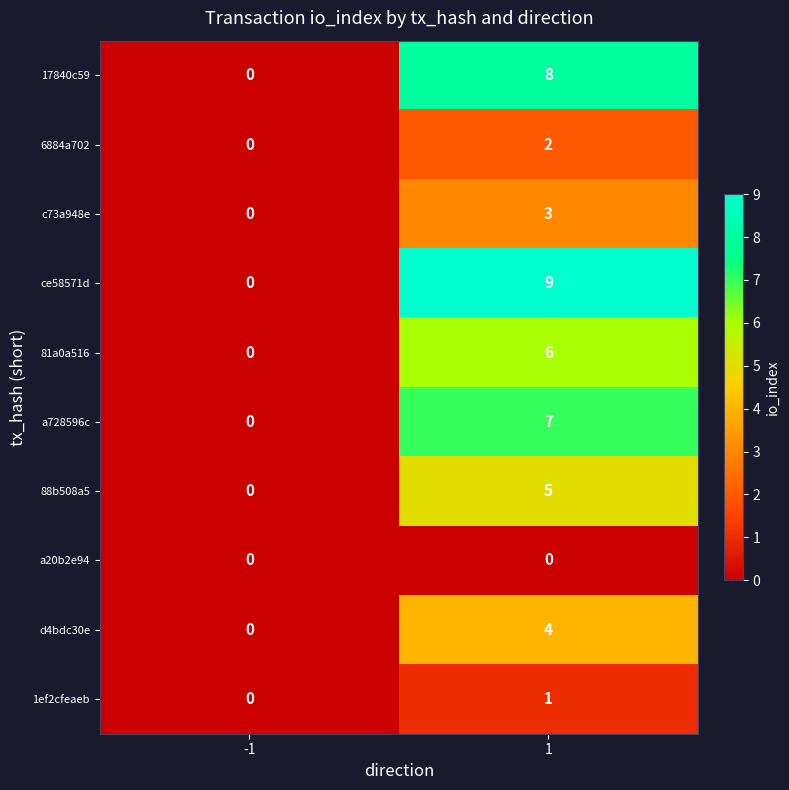

Reading left to right, what are all the values shown in this chart?

17840c59: -1=0	1=8
6884a702: -1=0	1=2
c73a948e: -1=0	1=3
ce58571d: -1=0	1=9
81a0a516: -1=0	1=6
a728596c: -1=0	1=7
88b508a5: -1=0	1=5
a20b2e94: -1=0	1=0
d4bdc30e: -1=0	1=4
1ef2cfeaeb: -1=0	1=1